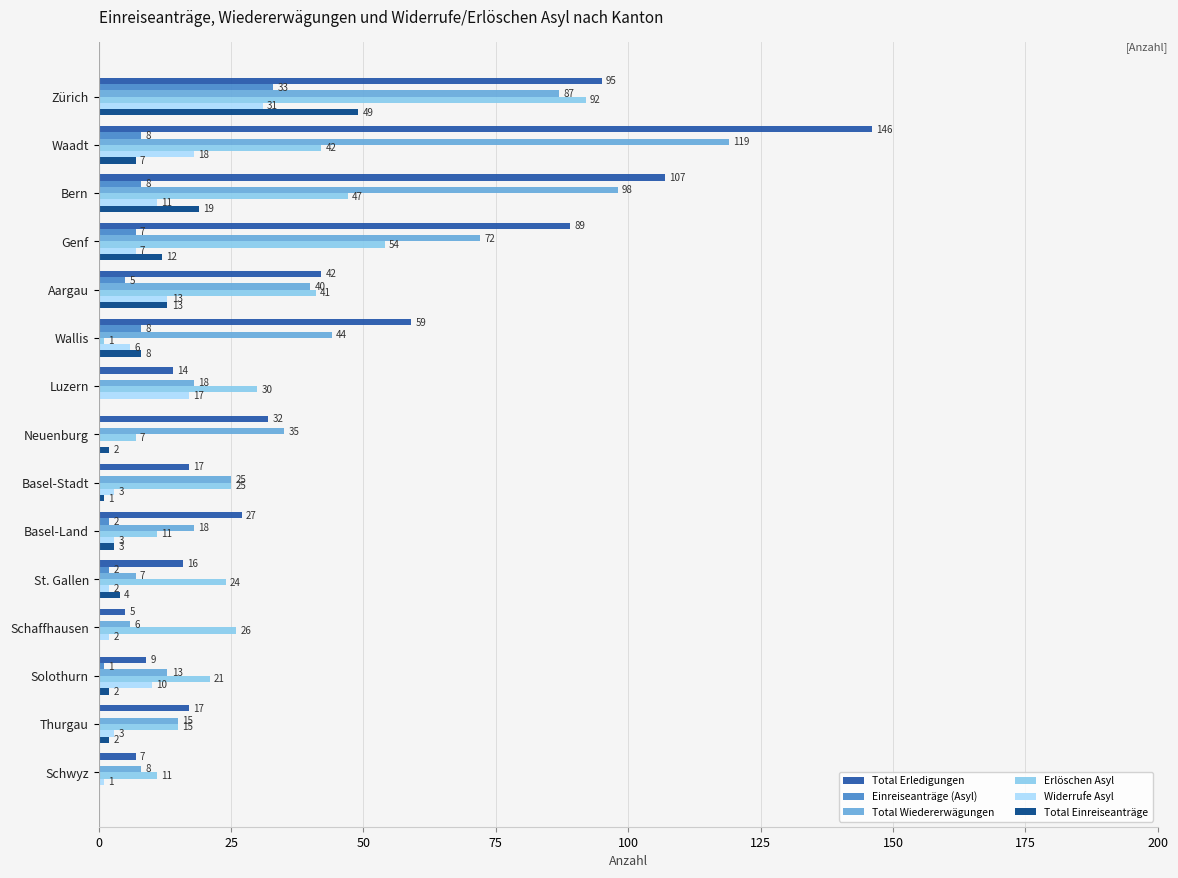

At which category is the sum across all series the highest?

Zürich